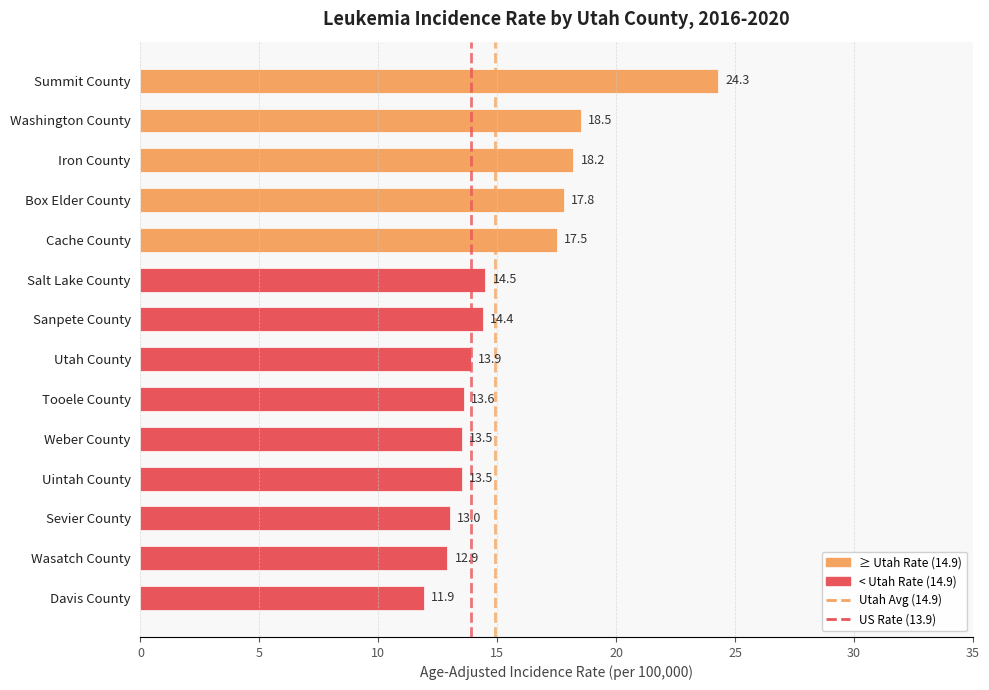

What is the difference between the second highest and second lowest values?

5.6